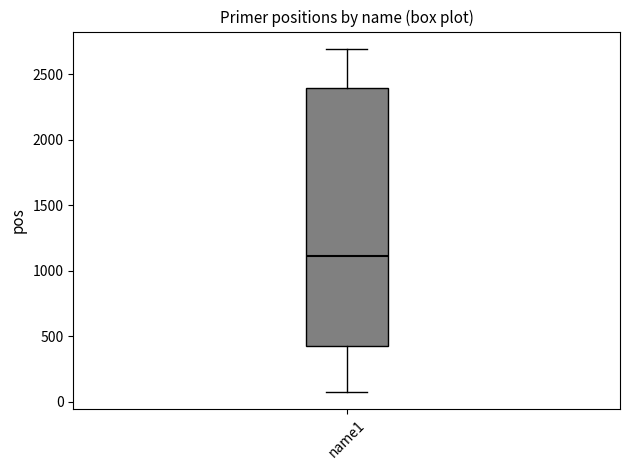

Read this box plot against the y-axis: the position of the median line, the range covered by the box, and the ends of both whiskers. The values are not printed on the chart, so give them approximately, as read against the axis.

median 1100, box 400 to 2400, whiskers 100 to 2700